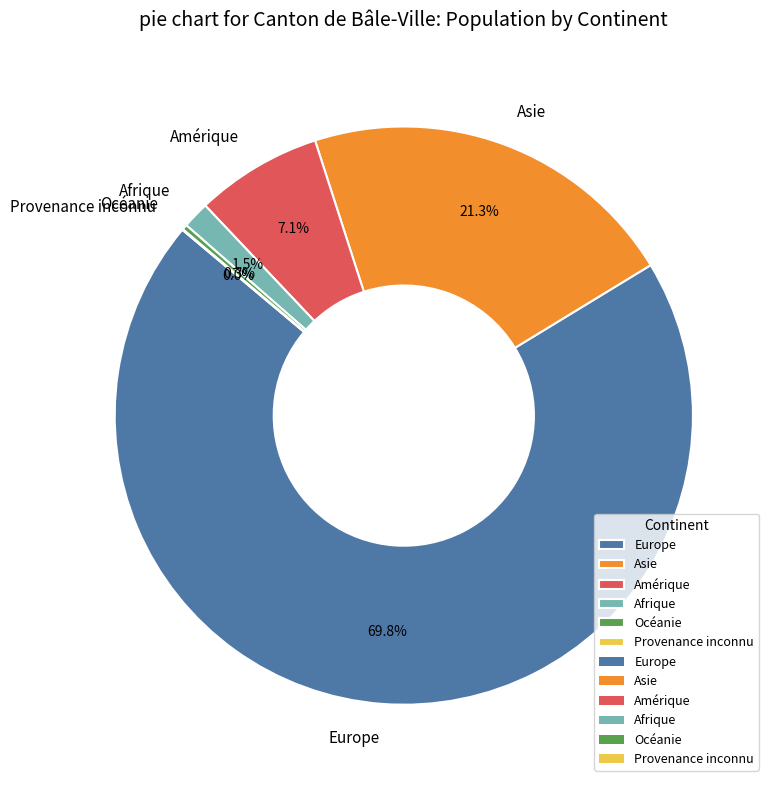

To the nearest percent, what is the combined percentage of Asie and Amérique?

28%